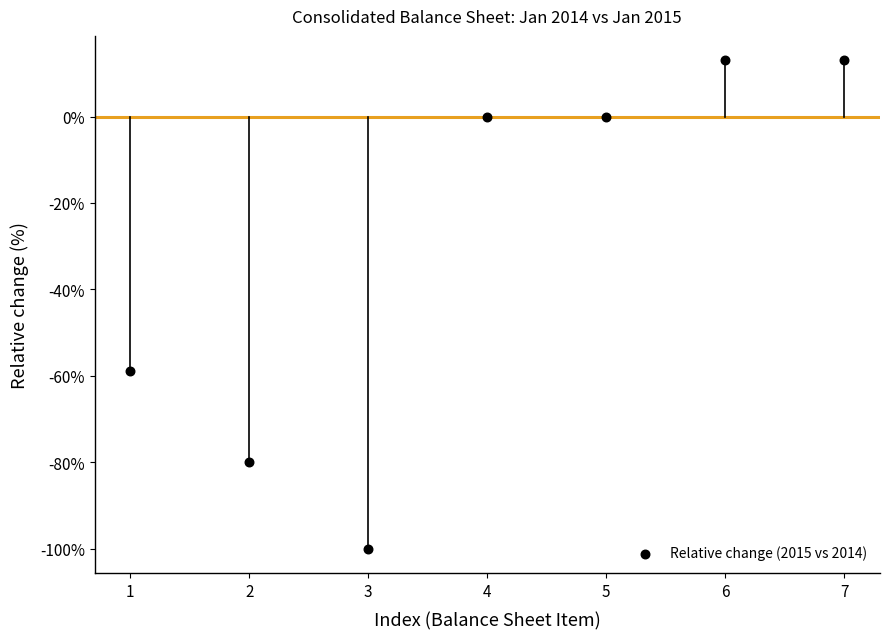

What Y value in the scatter plot is closest to -43?

-58.9